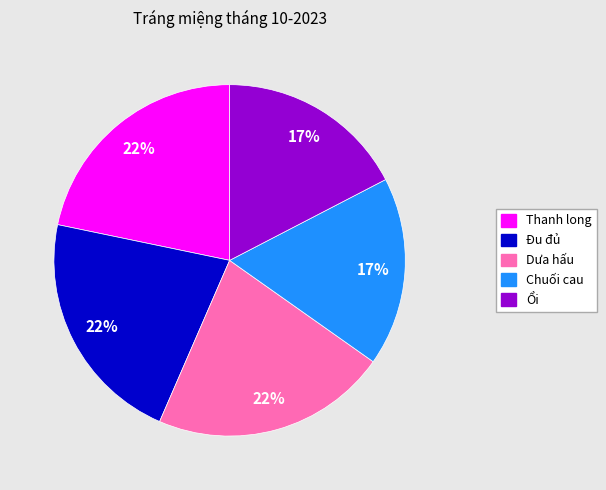

Is the sum of Thanh long and Ổi greater than half?

No